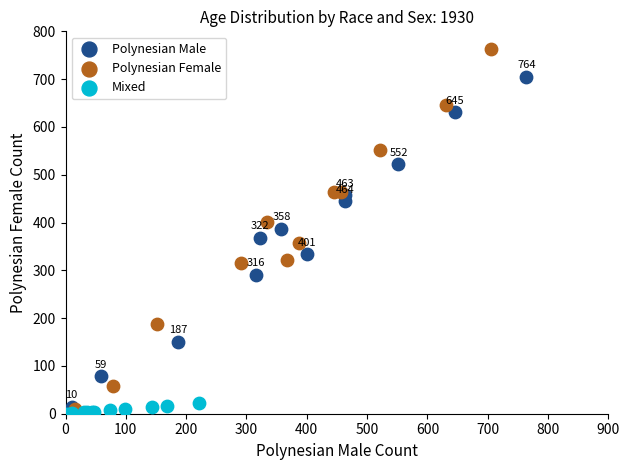

Which series contains the highest Y value?

Polynesian Female